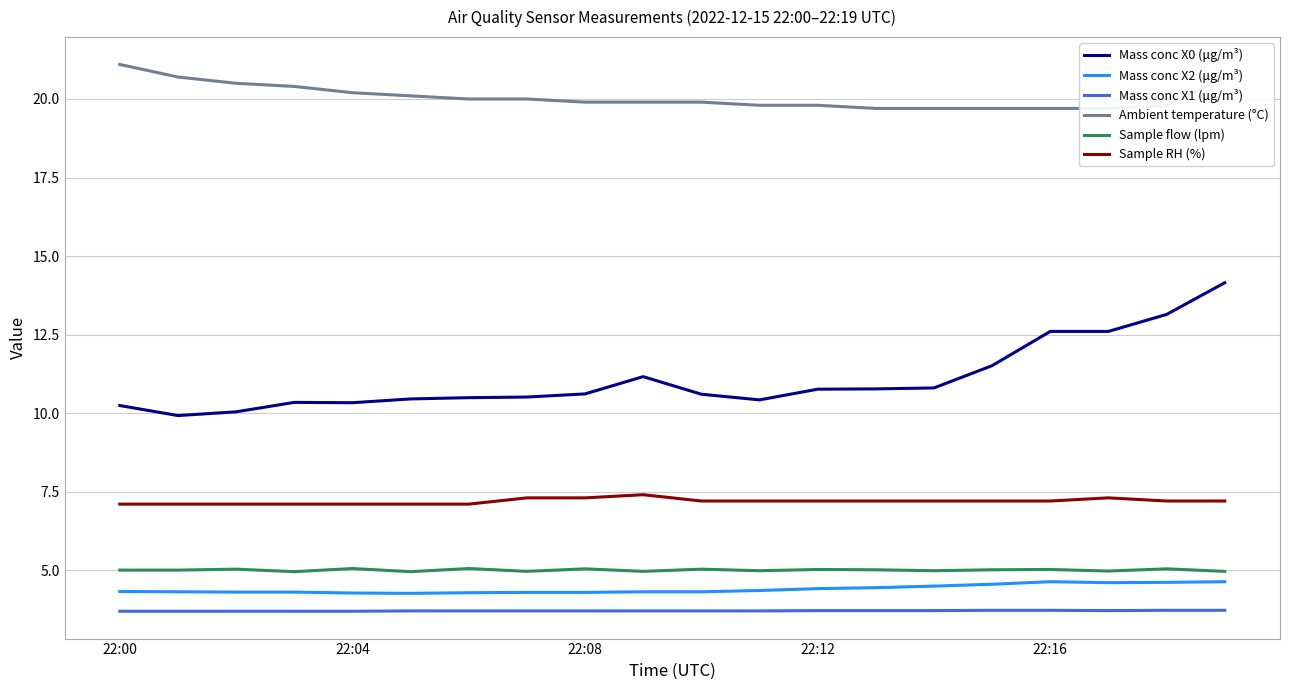

True or false: Mass conc X0 (μg/m³) and Mass conc X1 (μg/m³) cross at least once.

False